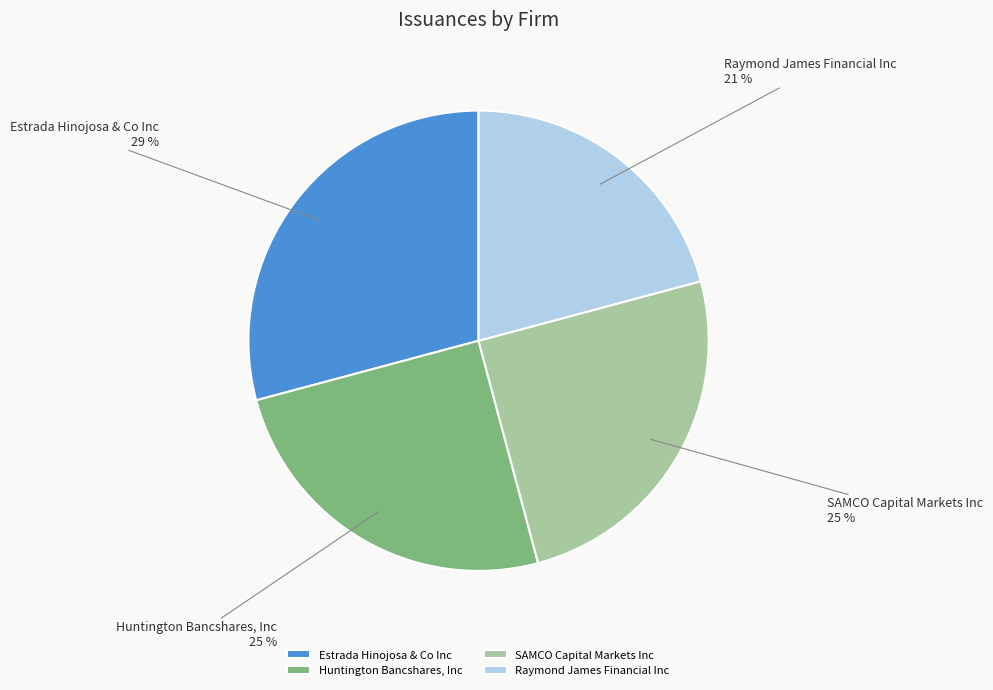

Count the number of slices in the pie.

4